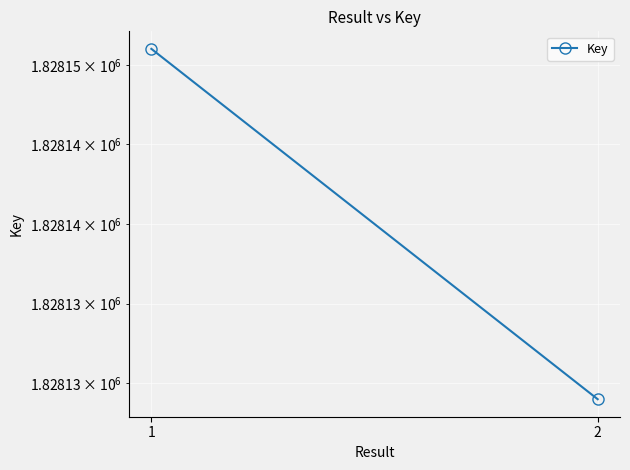

Reading left to right, list all the values displayed in this chart.

1828151	1828129